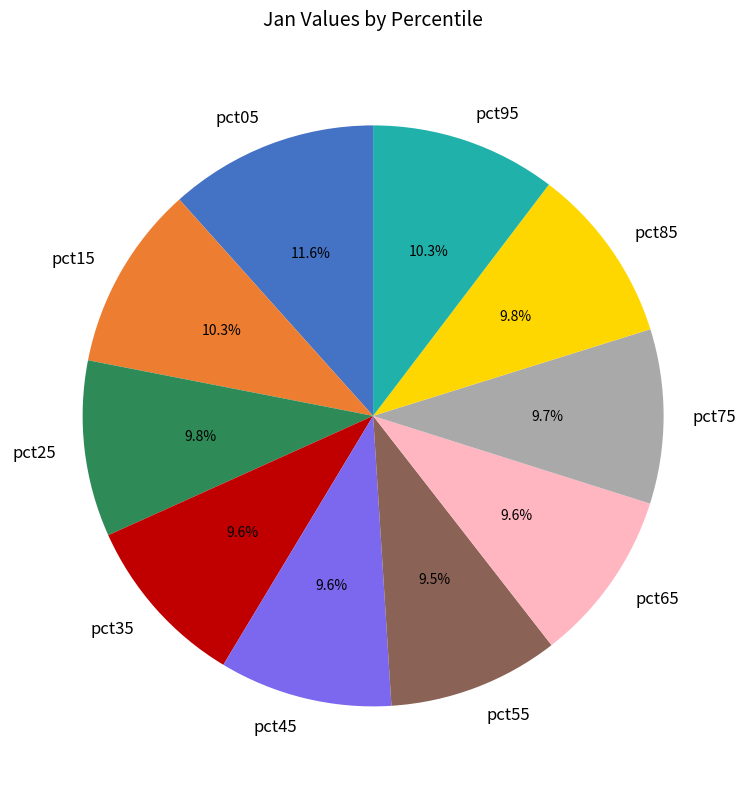

What is the largest slice in the pie chart?

pct05